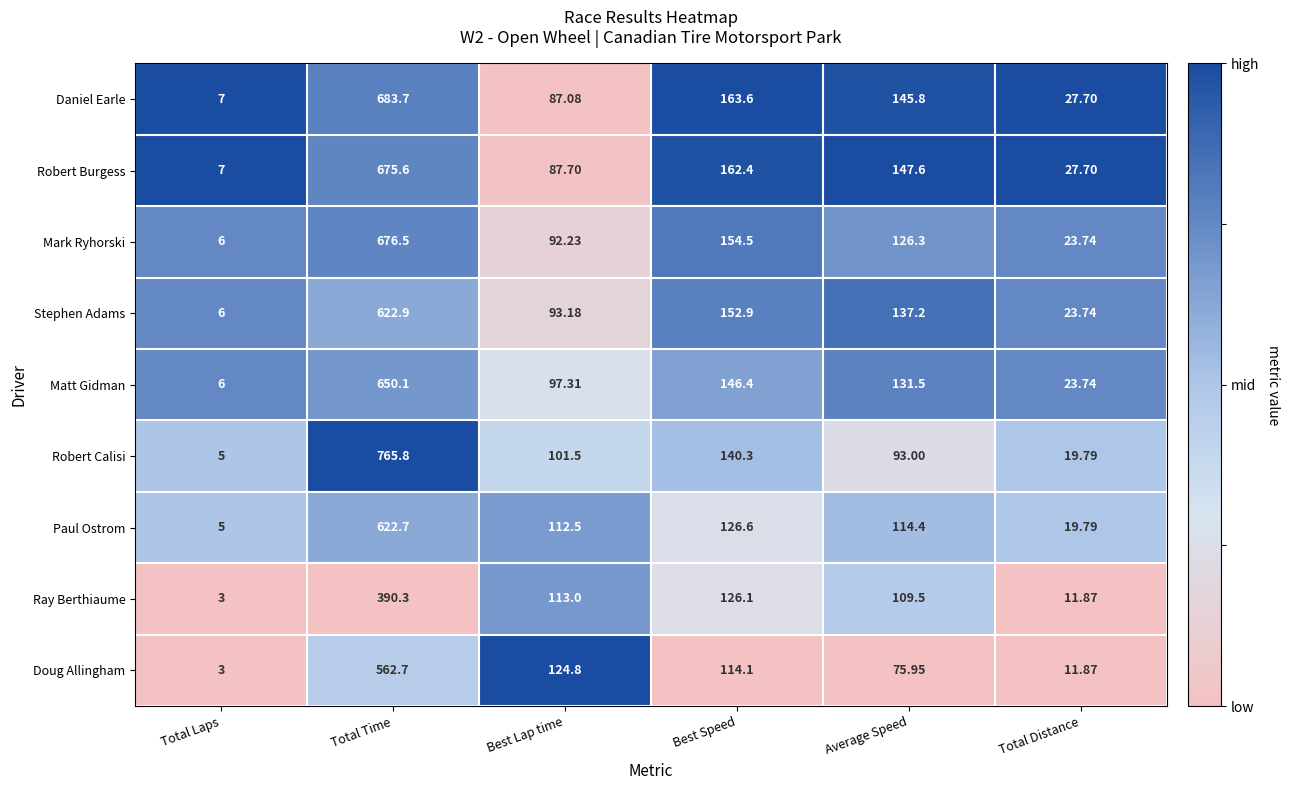

Which label corresponds to the largest value in the chart?

Total Time